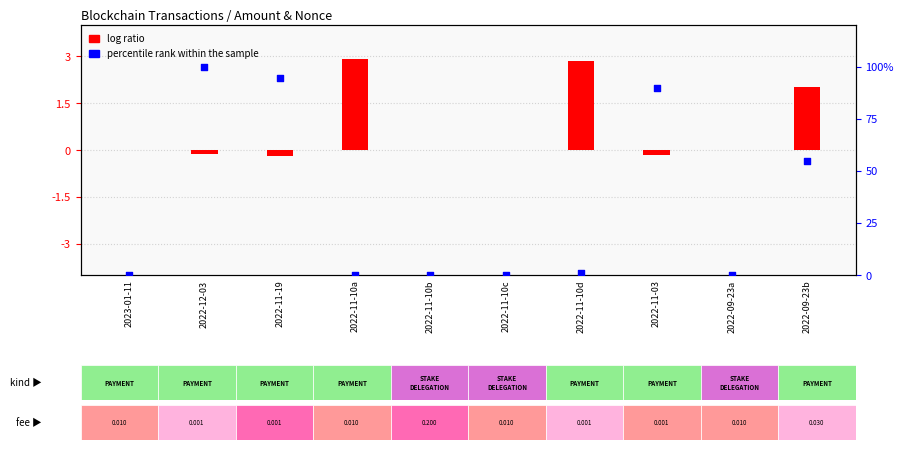

At which category is the sum across all series the highest?

2022-12-03